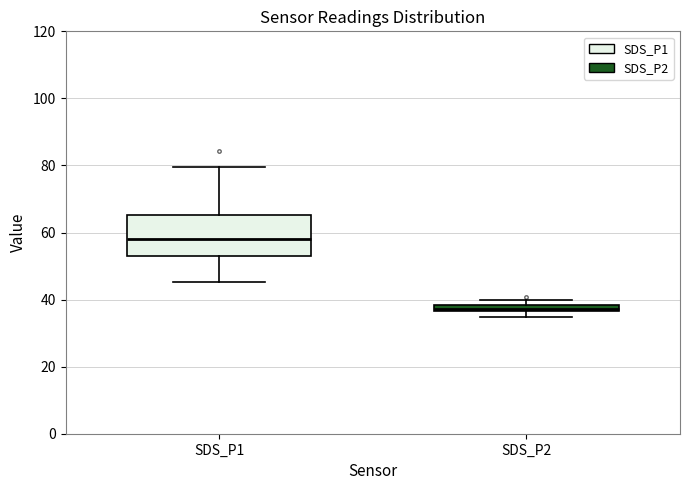

Where does the median line of the box for SDS_P1 sit on the y-axis? The values are not printed on the chart, so give them approximately, as read against the axis.

58